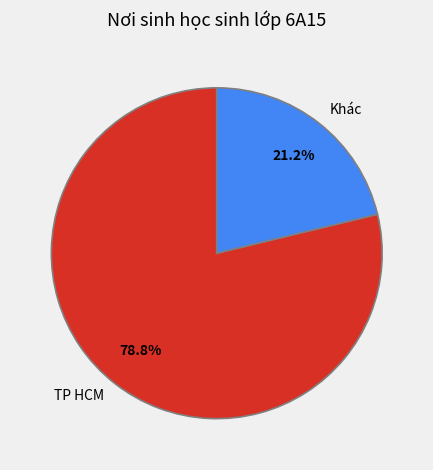

To the nearest percent, what portion does TP HCM represent?

79%